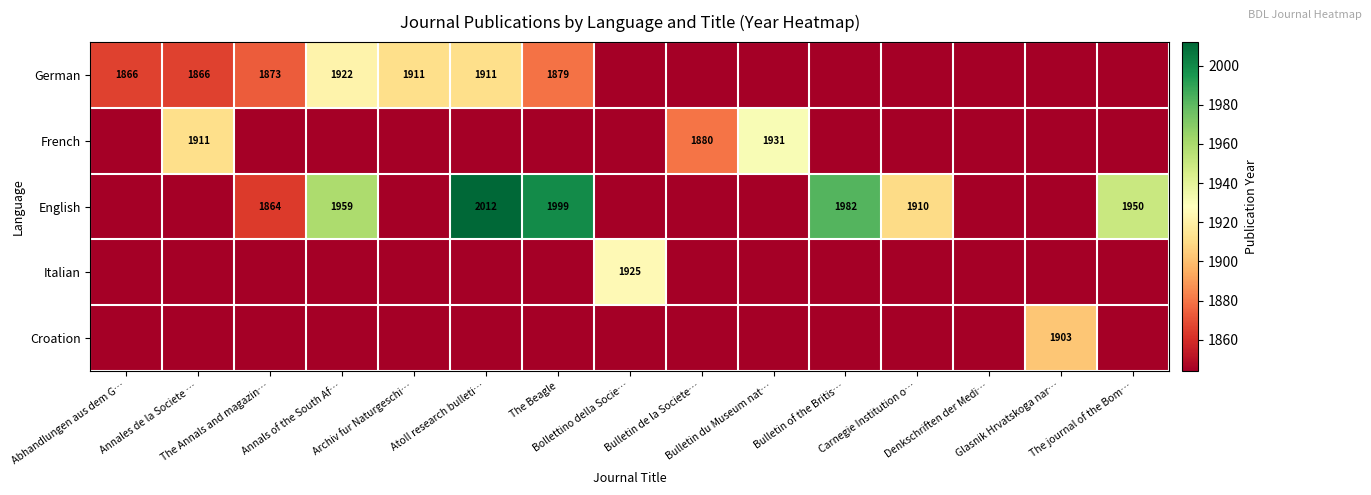

What is the approximate value of Italian at Glasnik Hrvatskoga nar…?

1844